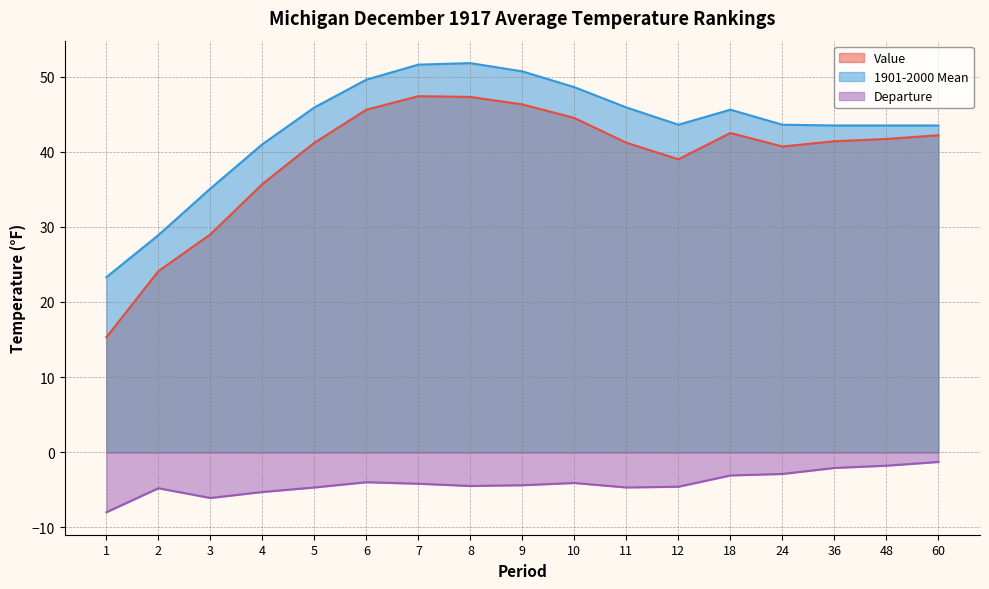

How many values in the Departure series exceed -4?

5